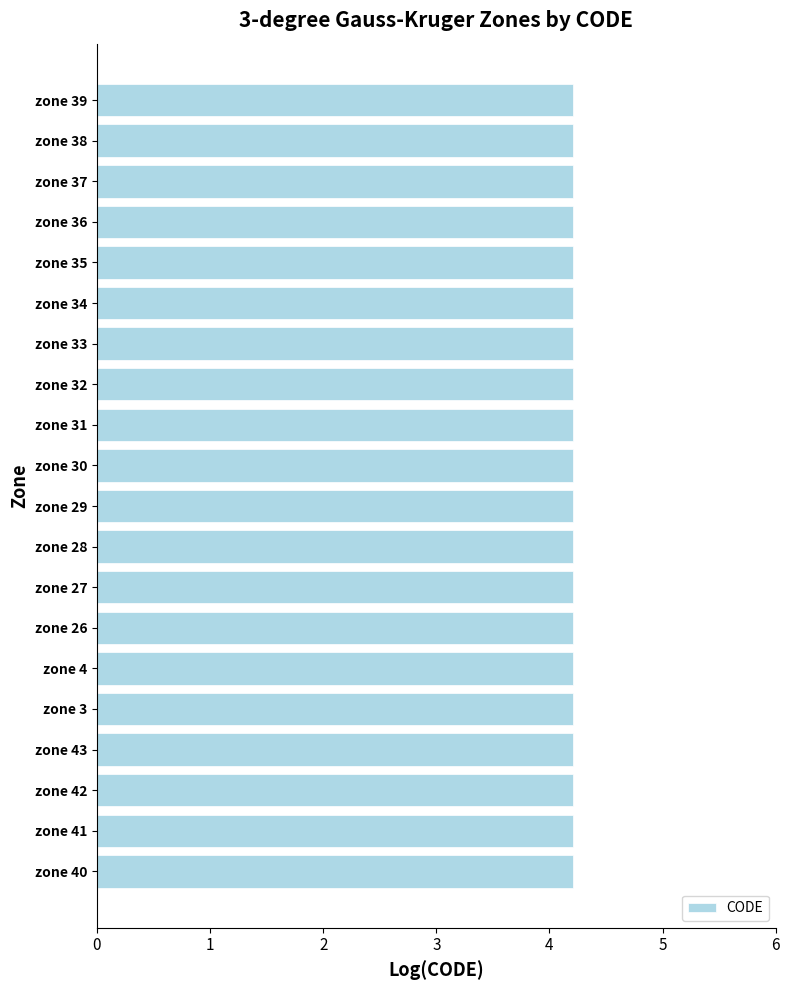

The chart shows a value of 4.2 at zone 43. True or false?

True